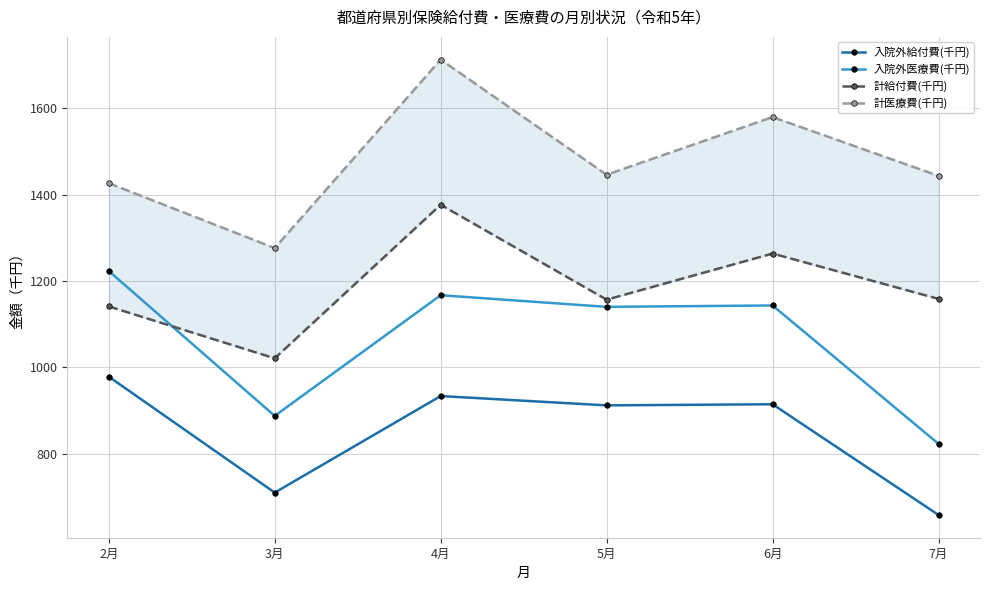

Reading left to right, extract all data points from this chart.

入院外給付費(千円): 978.4	710.1	933.5	912.0	914.6	658.4
入院外医療費(千円): 1223.0	887.6	1166.9	1140.0	1143.2	822.9
計給付費(千円): 1140.9	1020.9	1376.2	1156.6	1263.4	1158.4
計医療費(千円): 1426.2	1276.1	1712.1	1445.8	1579.2	1443.2